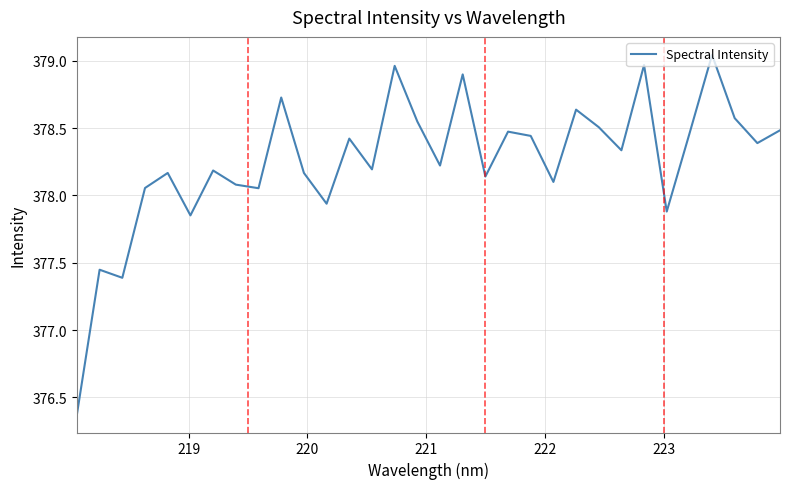

What is the minimum value shown in the chart?

376.4